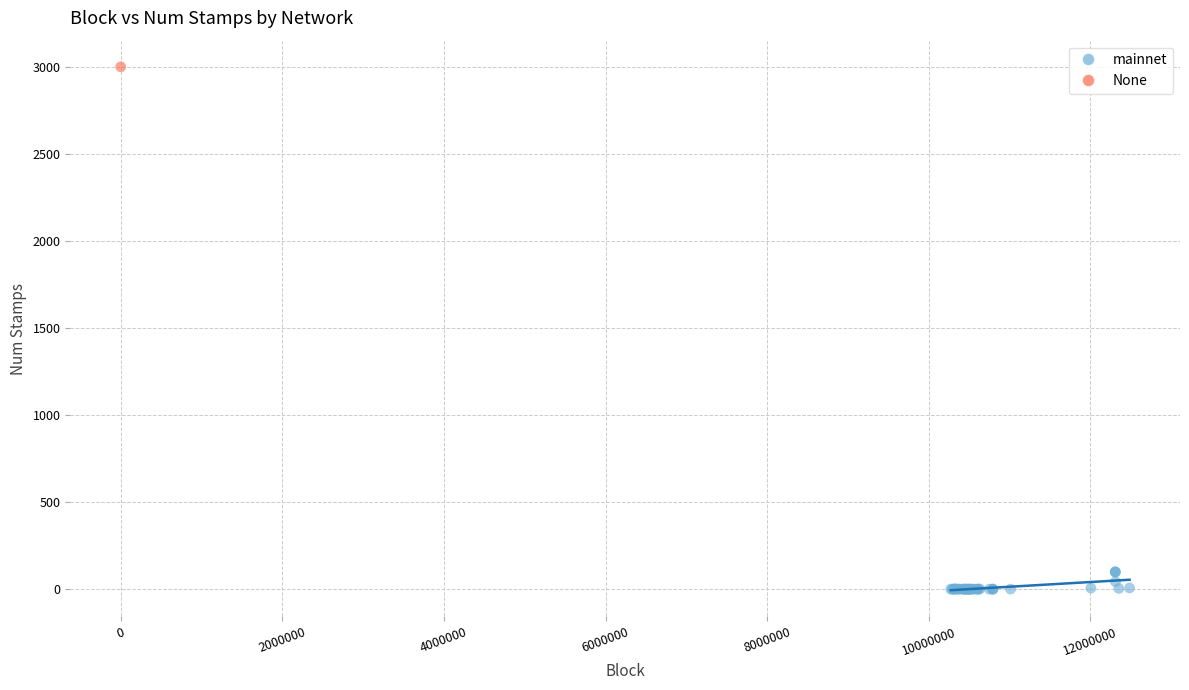

What are all the series names shown in the legend?

mainnet, None